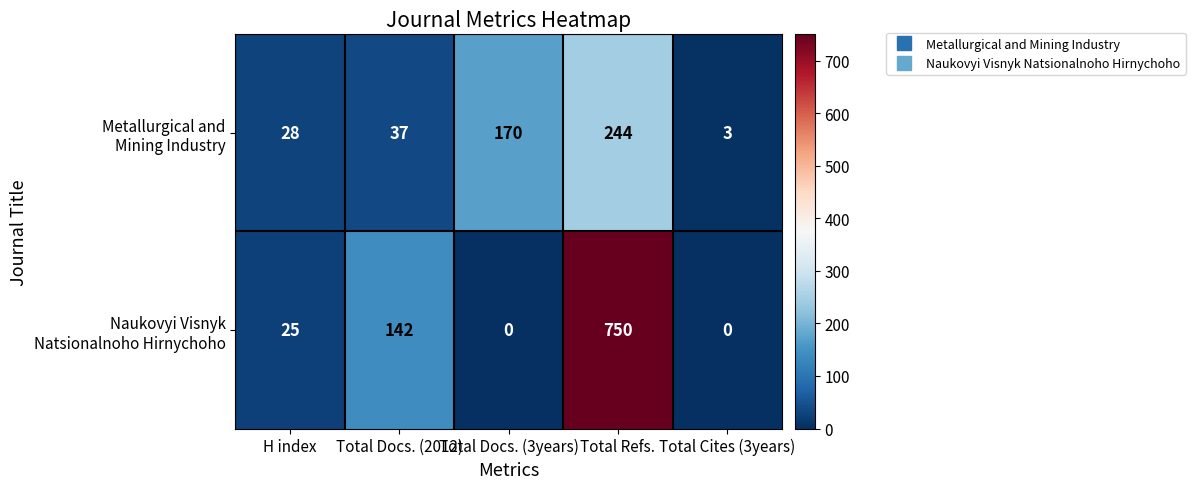

At which category is the sum across all series the highest?

Total Refs.